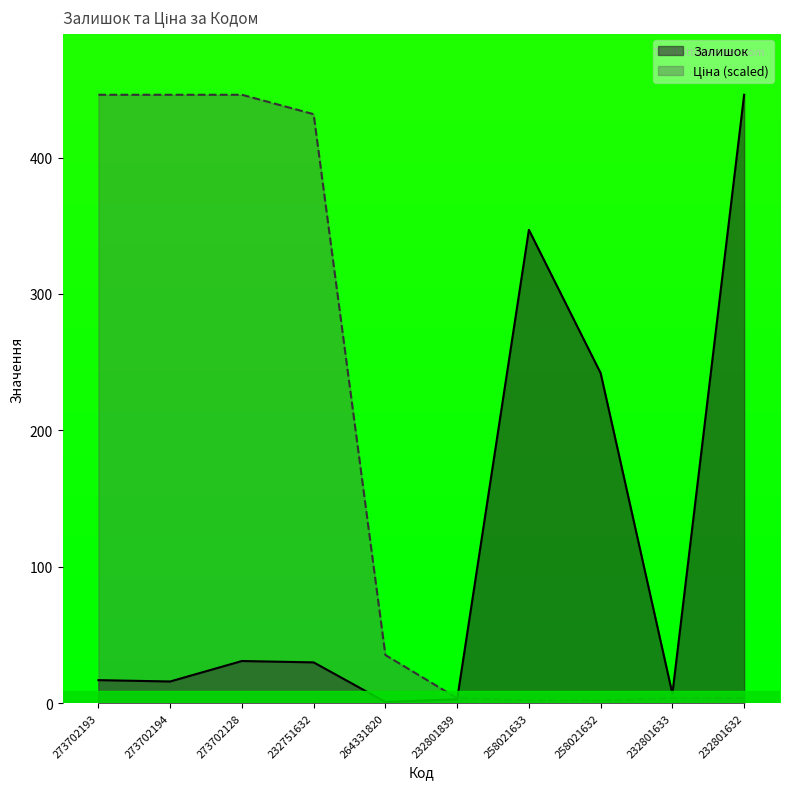

The value of Залишок at 273702194 is 16.0. True or false?

True